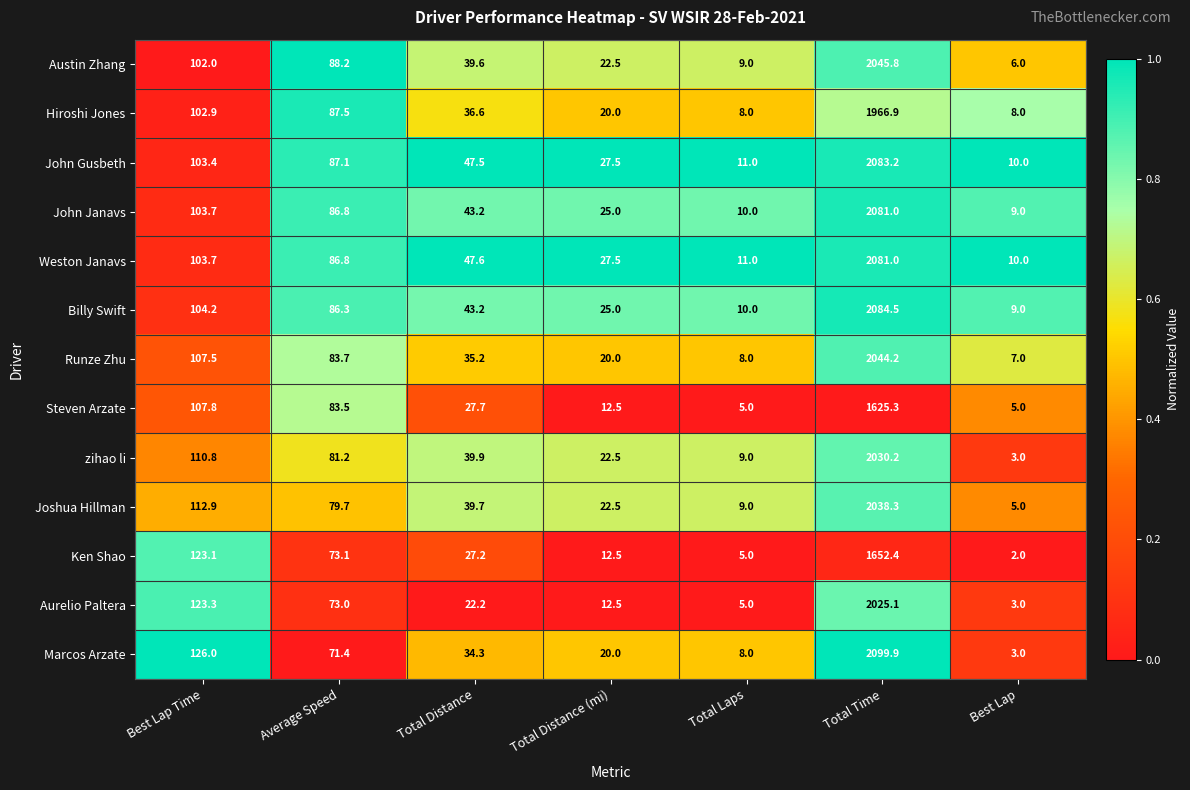

How many distinct data groups are displayed?

13